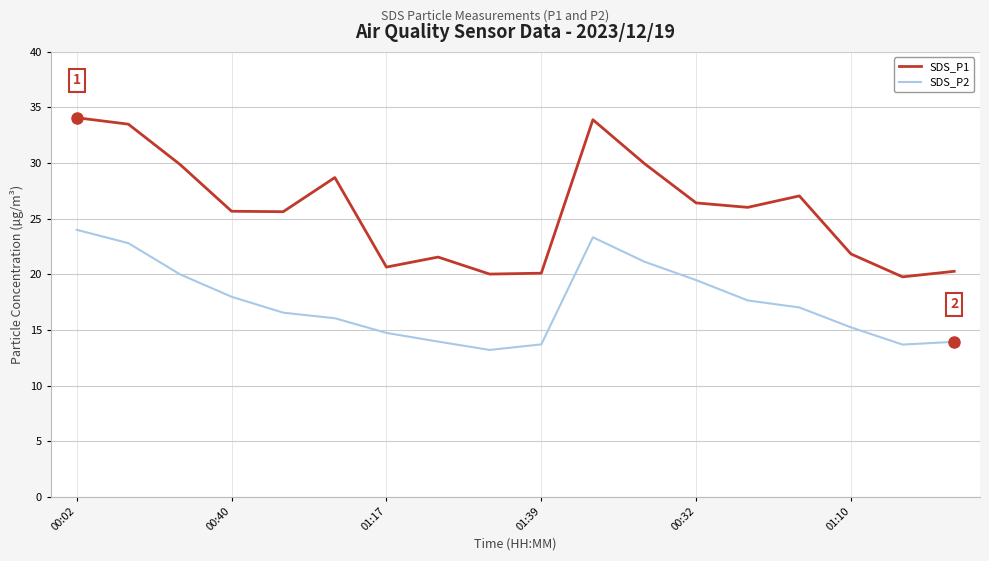

List the series in order of their overall mean, highest first.

SDS_P1, SDS_P2